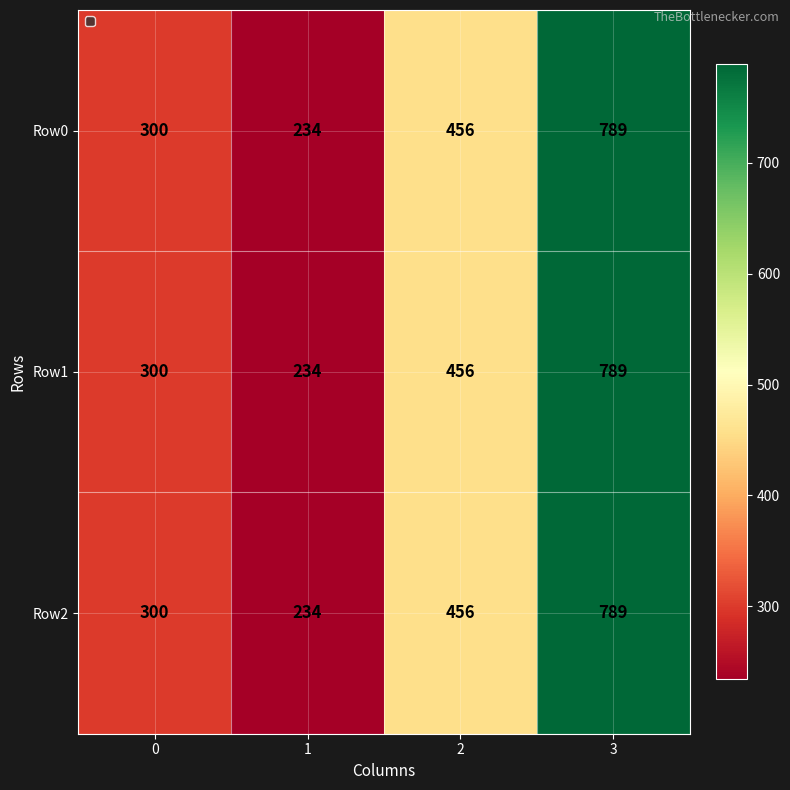

The value of Row1 at 1 is 234. True or false?

True